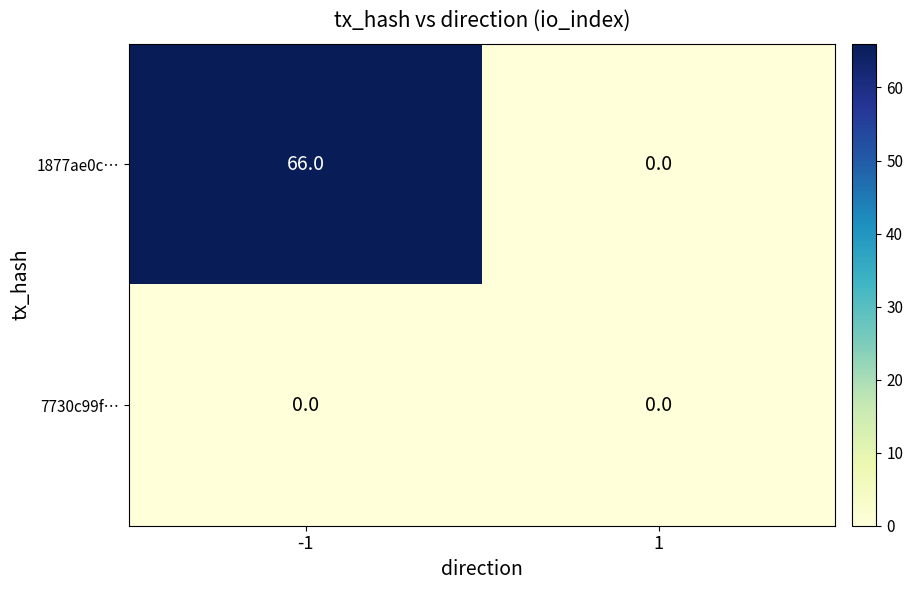

Between -1 and 1, which series saw the biggest shift?

1877ae0c…